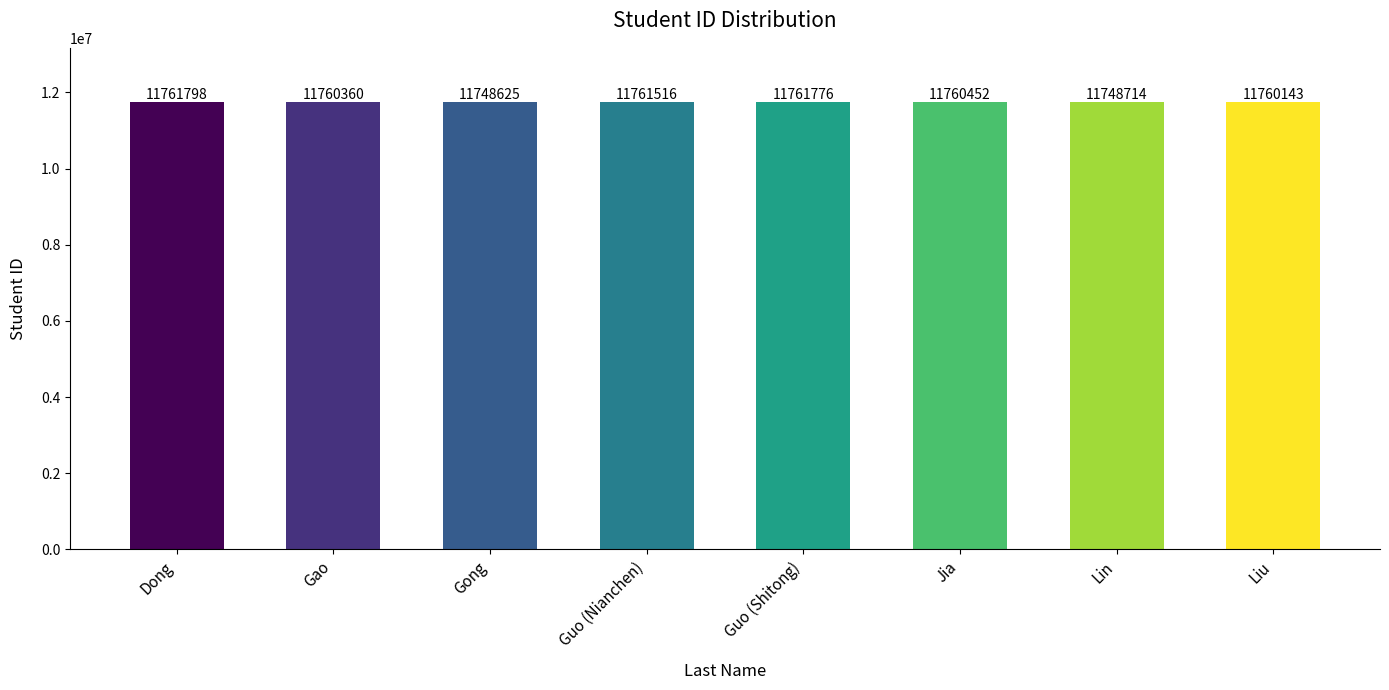

What is the difference between the maximum and minimum values?

13173